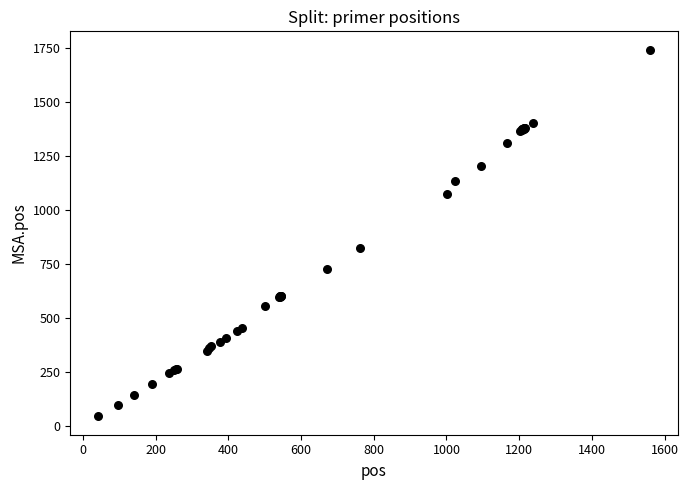

What Y value in the scatter plot is closest to 893?

824